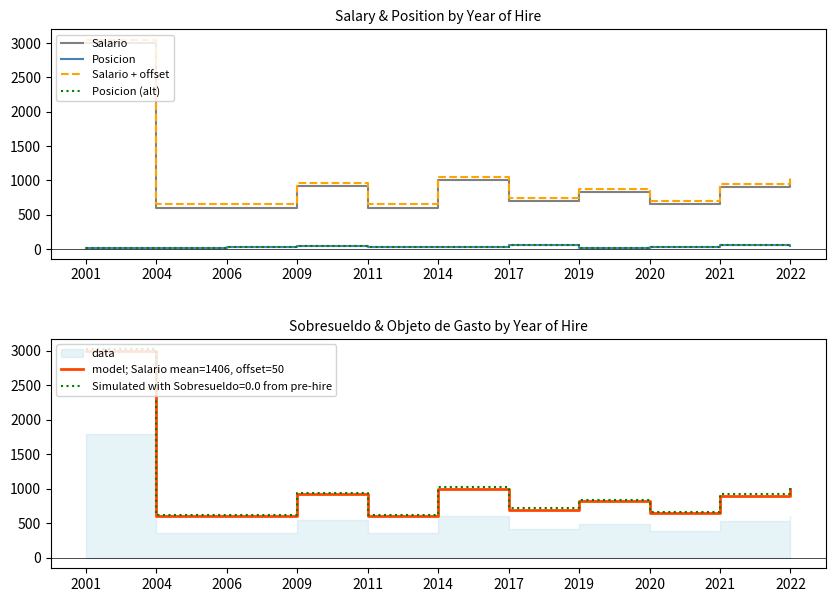

Which has a higher value, 2017 or 2021?

2021